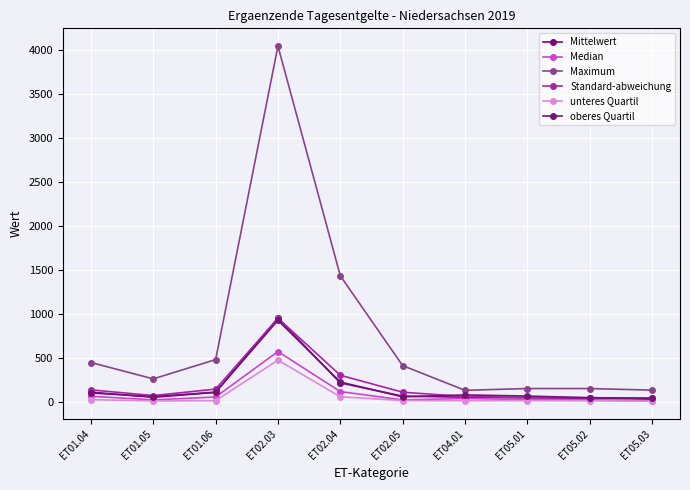

True or false: Median has more than 2 interior local peaks.

False